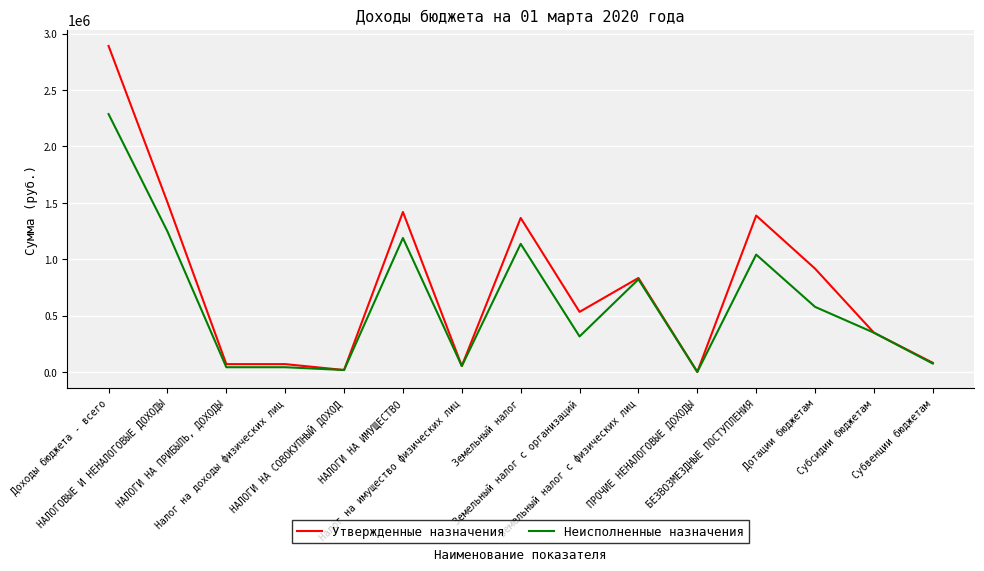

The Утвержденные назначения series shows 532511.0 at Земельный налог с организаций. True or false?

True